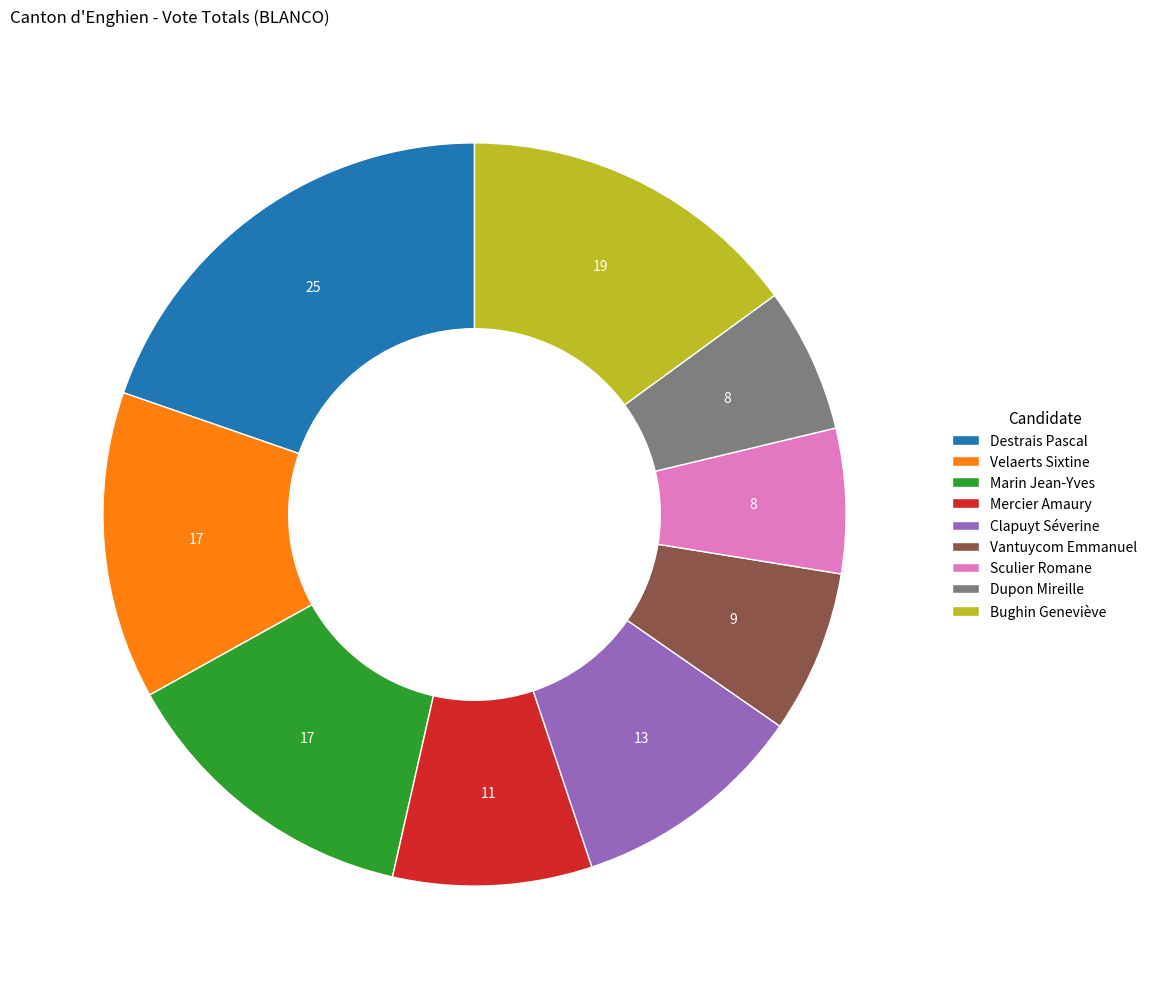

Do Dupon Mireille and Velaerts Sixtine together represent more than half of the pie?

No